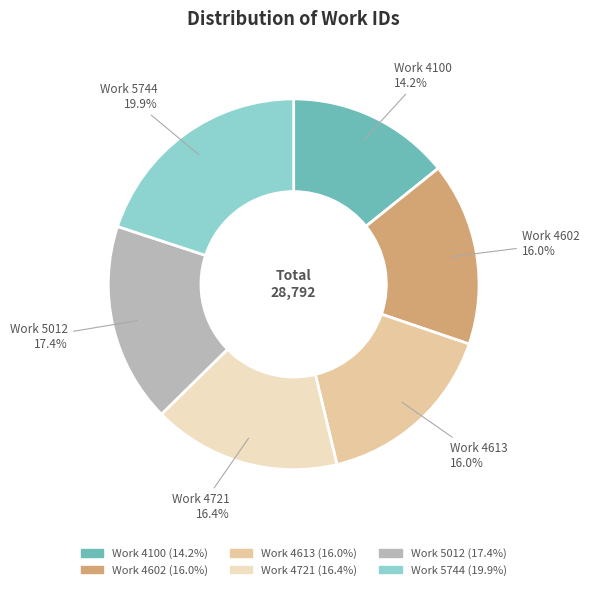

How many segments does this pie chart have?

6